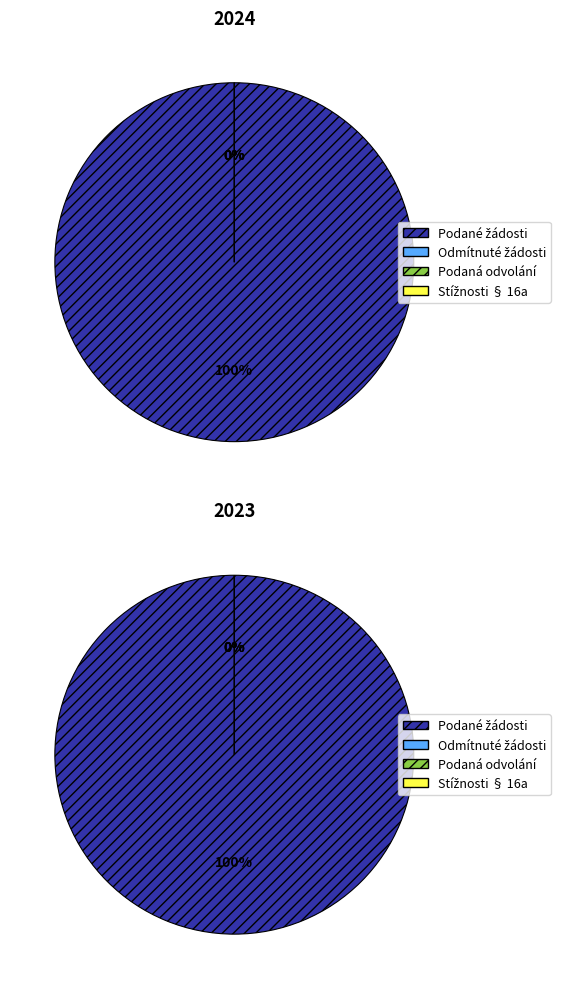

Combined, what portion of the pie is 2023 and 2024?

100.0%